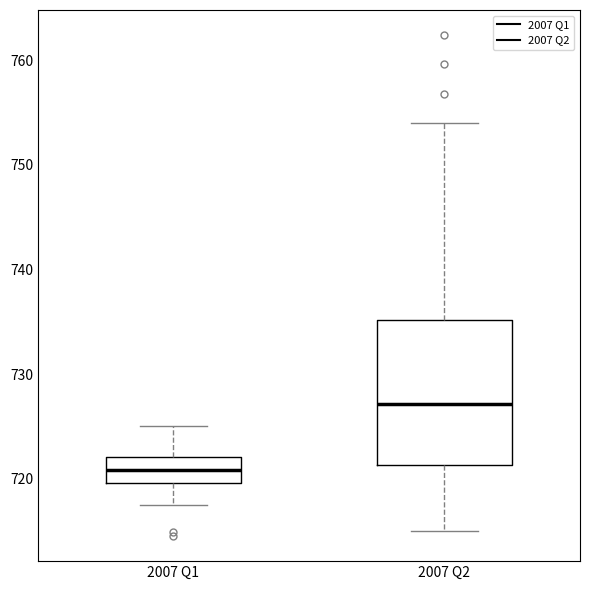

Which box is the tallest, from its lower edge to its upper edge?

2007 Q2